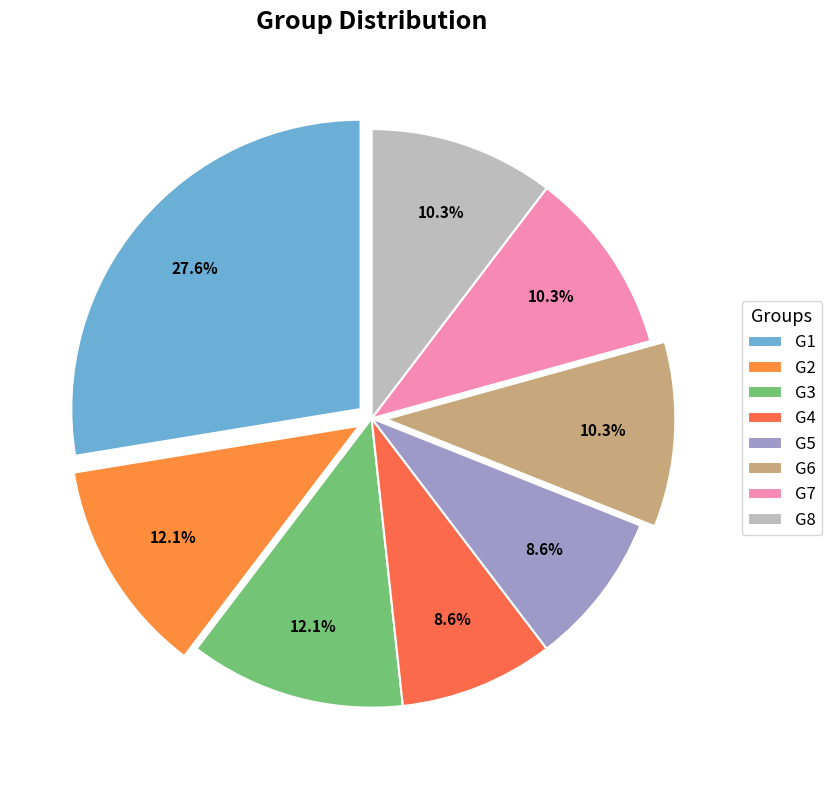

Does any single category account for the majority?

No